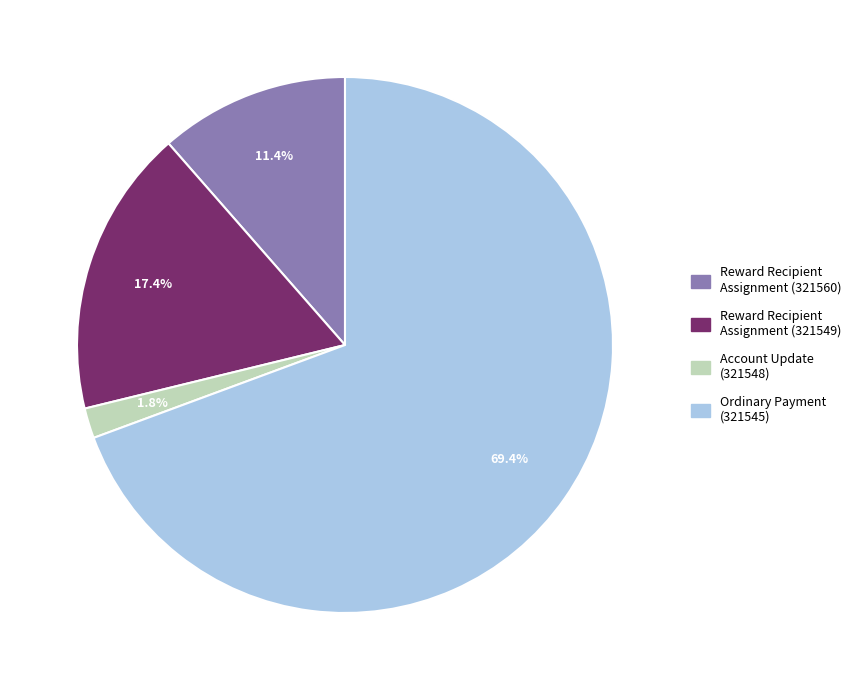

What is the ratio of the value at Reward Recipient Assignment (321549) to the value at Reward Recipient Assignment (321560)?

1.5